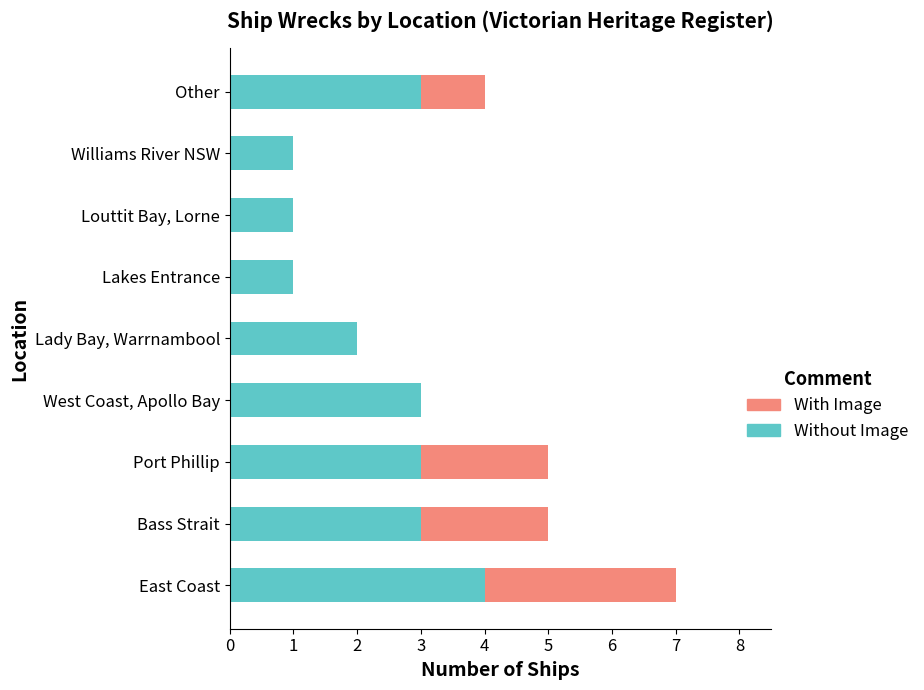

What is the total value across all series at East Coast?

7